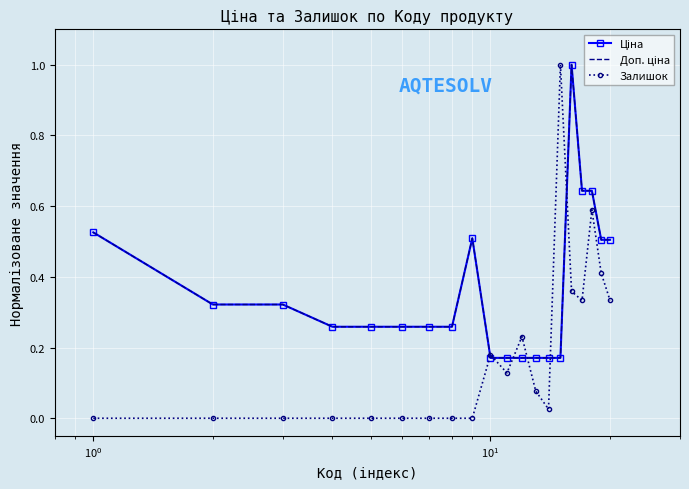

What are all the series names shown in the legend?

Ціна, Доп. ціна, Залишок